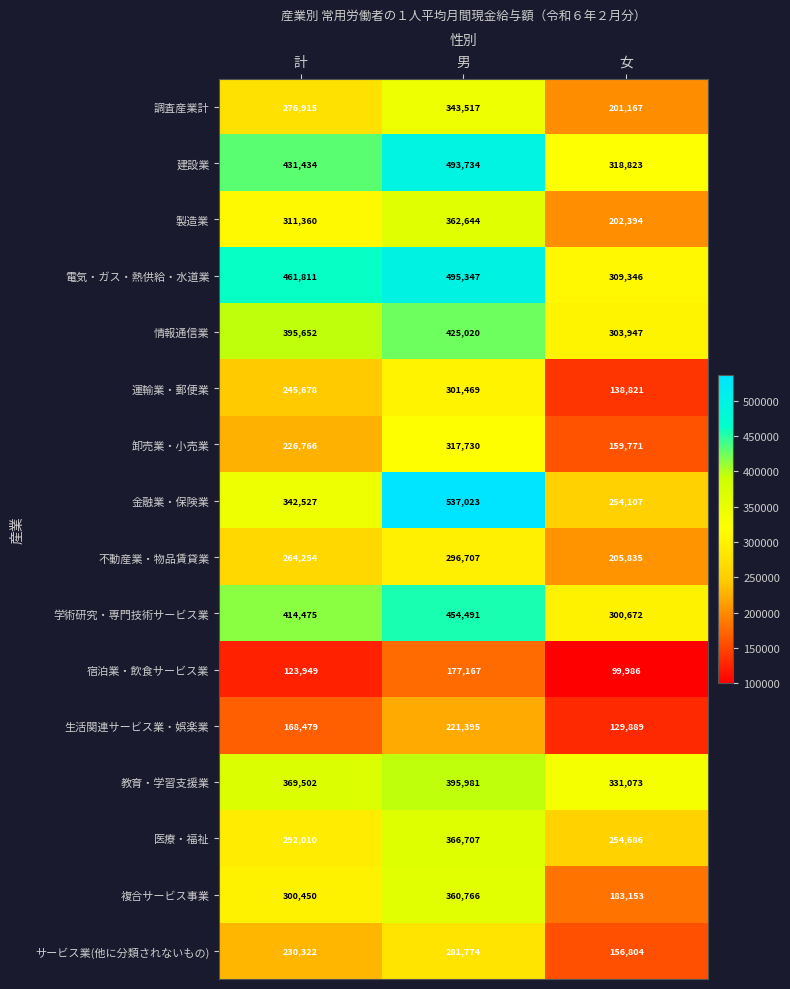

At which category is the sum across all series the highest?

男